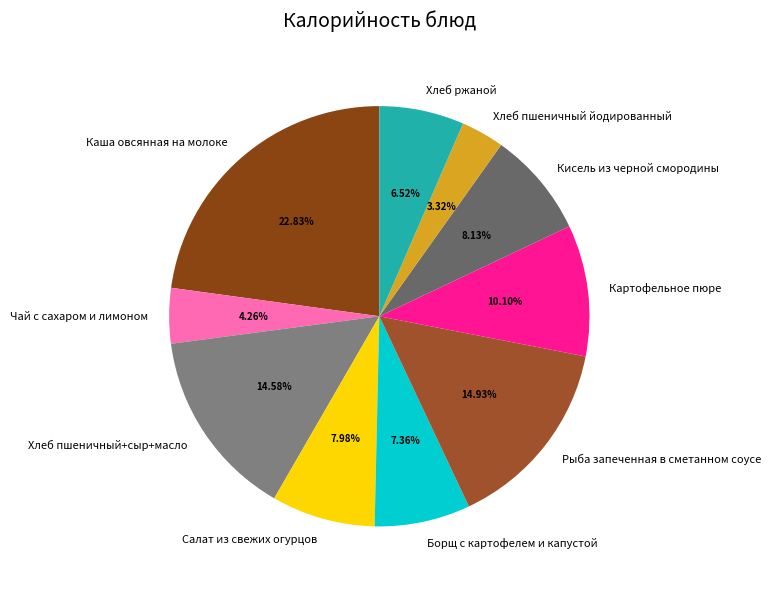

Which category has the biggest portion of the pie?

Каша овсянная на молоке